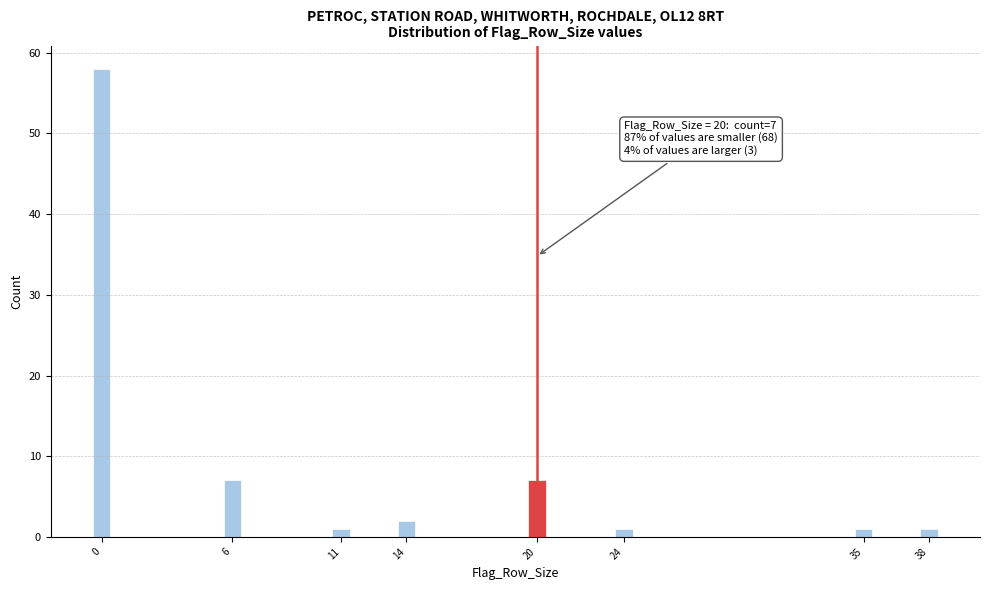

Reading left to right, transcribe all the data shown in this chart.

58	7	1	2	7	1	1	1